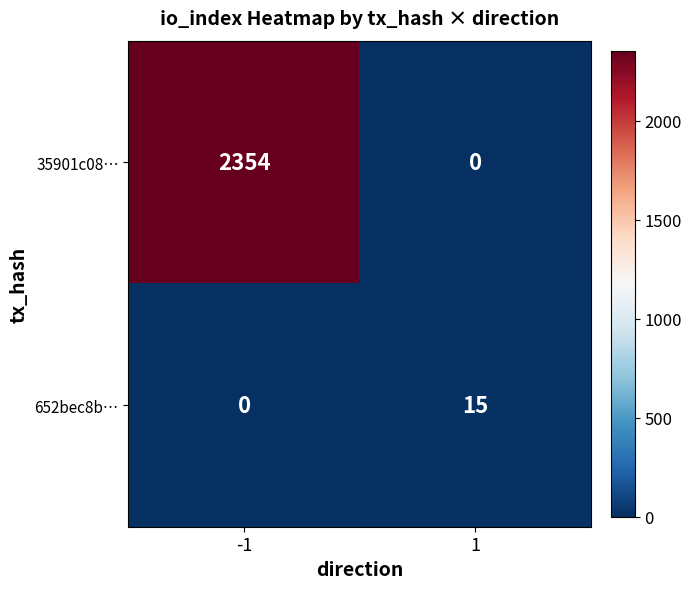

Rank the series by their maximum value, from highest to lowest.

35901c08…, 652bec8b…